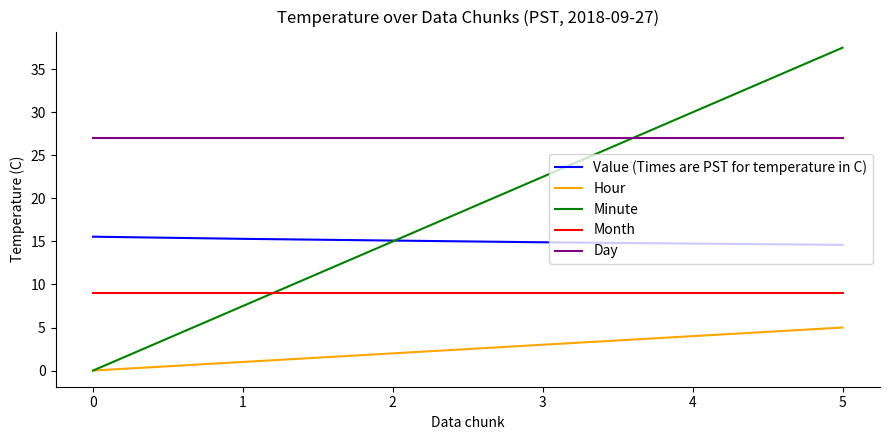

How many Value (Times are PST for temperature in C) values are between 14 and 15?

3